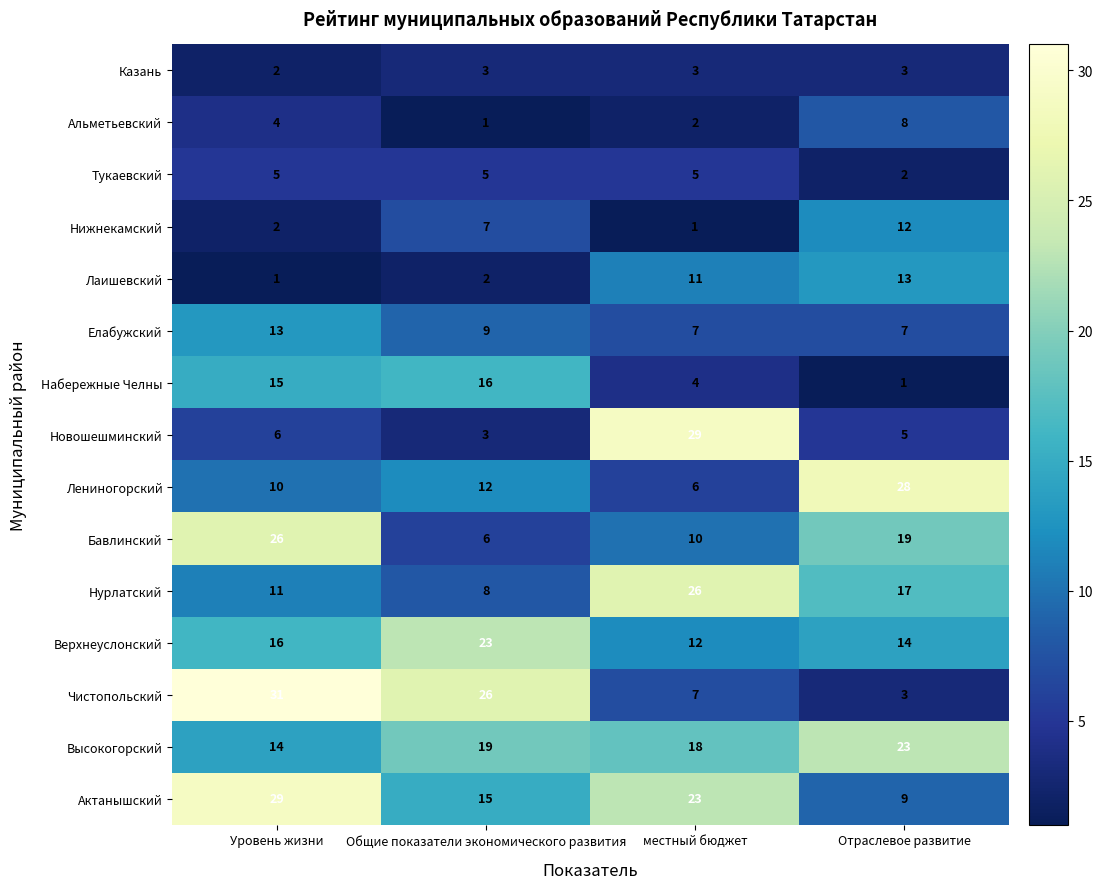

At which category is the sum across all series the highest?

Уровень жизни